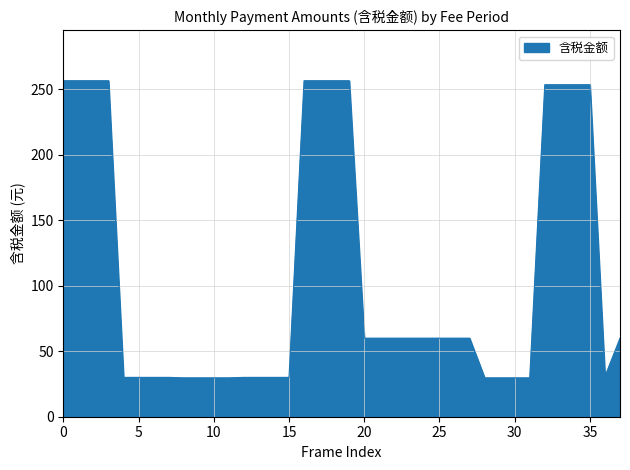

What is the greatest value displayed?

256.6